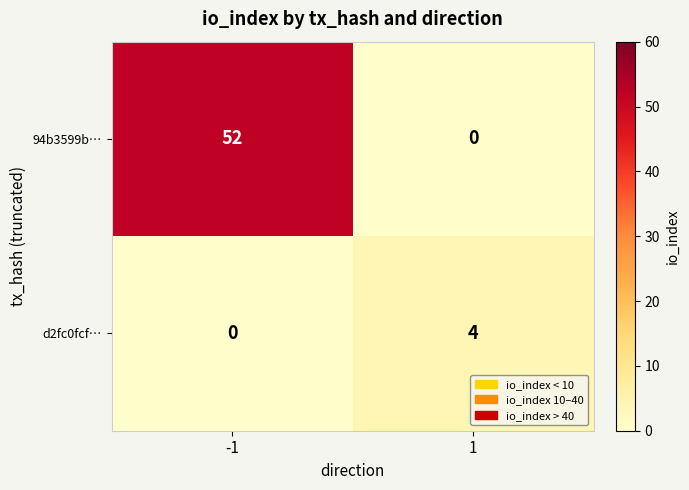

Rank the series by their average value, from lowest to highest.

d2fc0fcf…, 94b3599b…